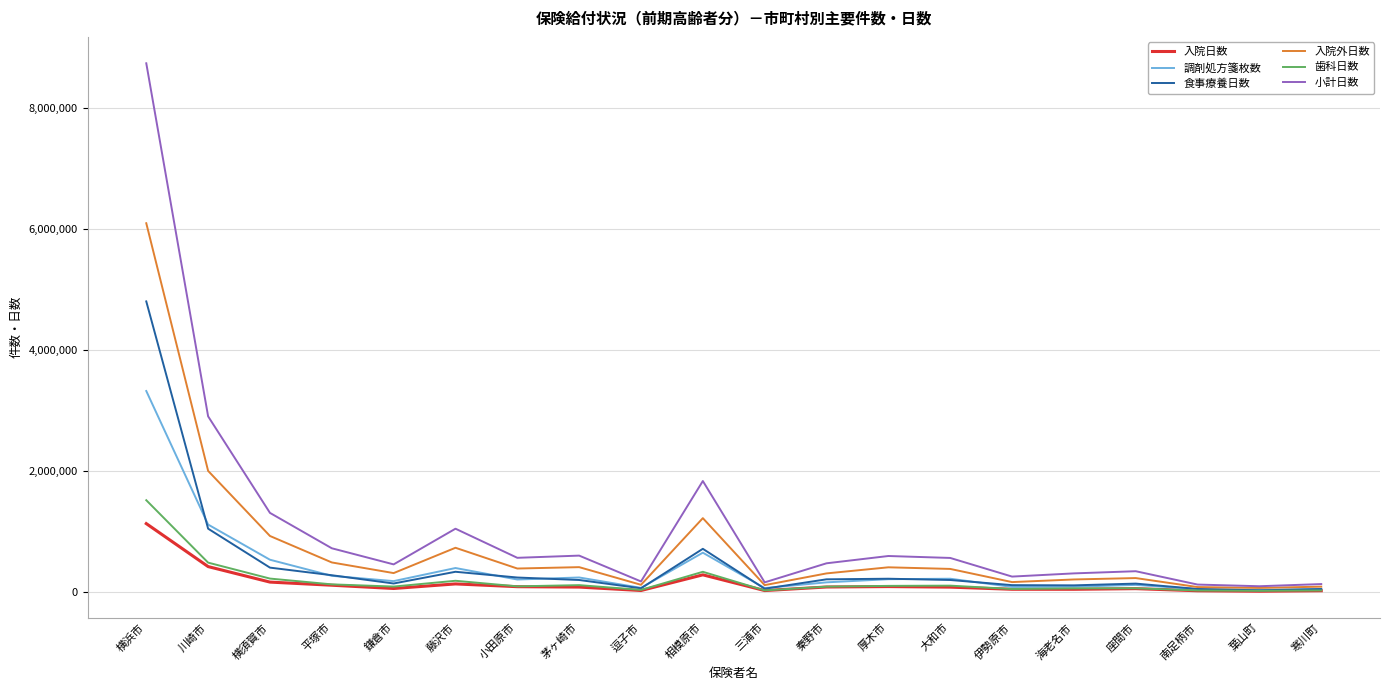

What is the total value across all series at 茅ヶ崎市?

1633669